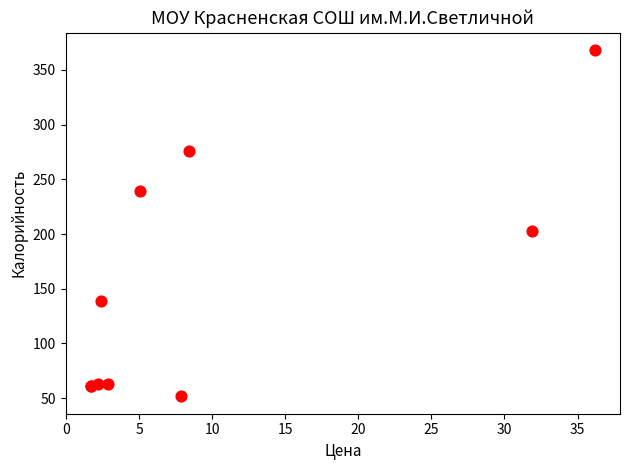

What Y value in the scatter plot is closest to 209?

203.0